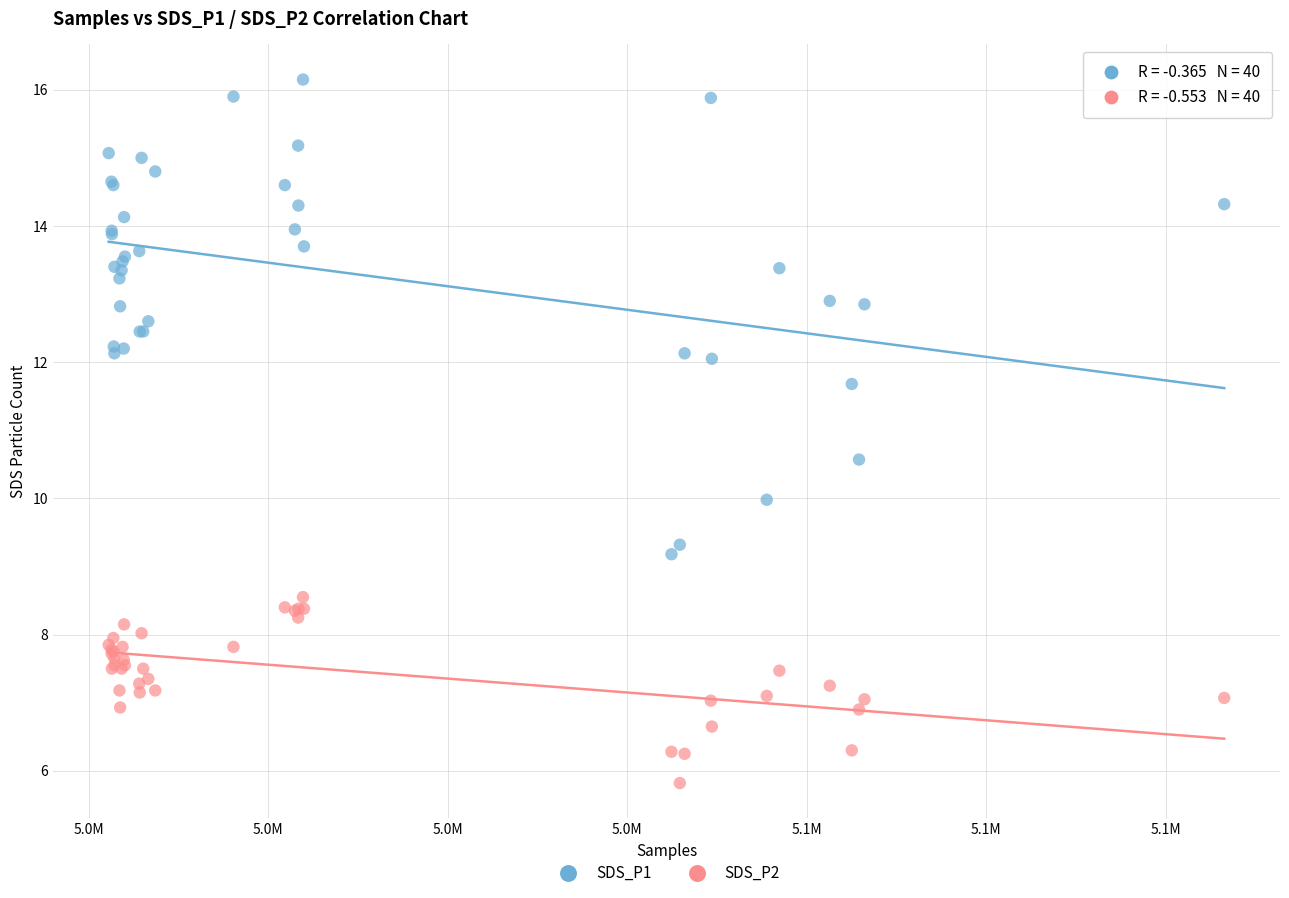

Which series contains the highest Y value?

SDS_P1